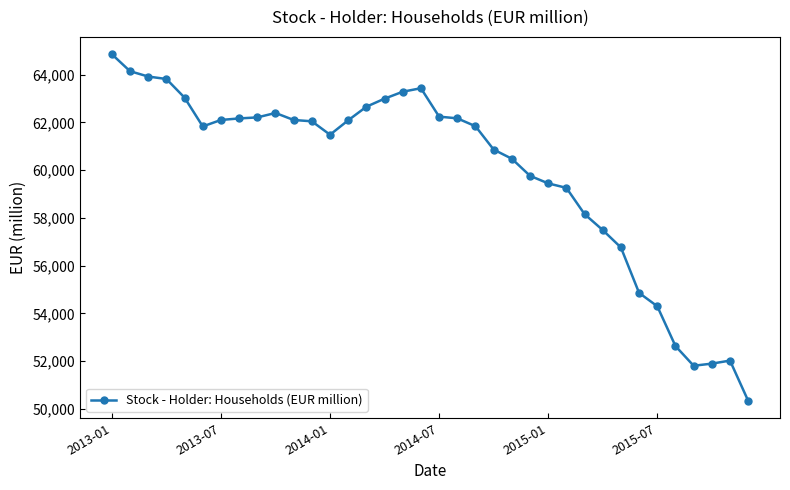

What is the value of the 28th point from the left?

57491